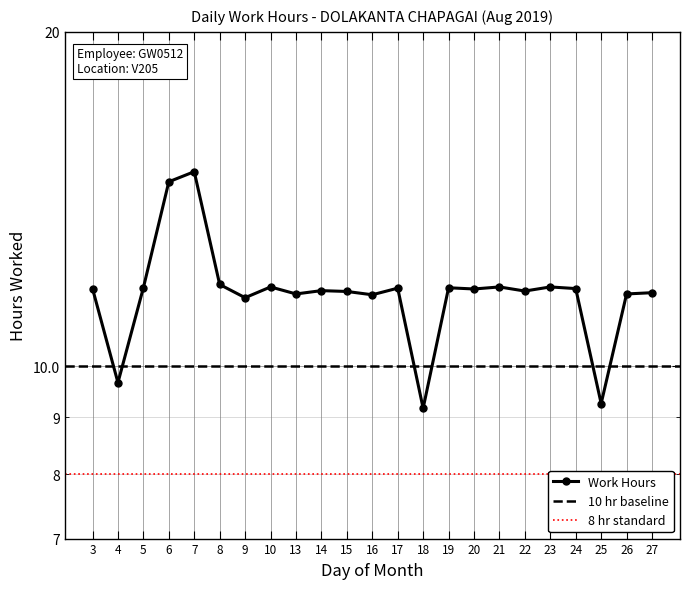

What is the greatest value displayed?

15.0